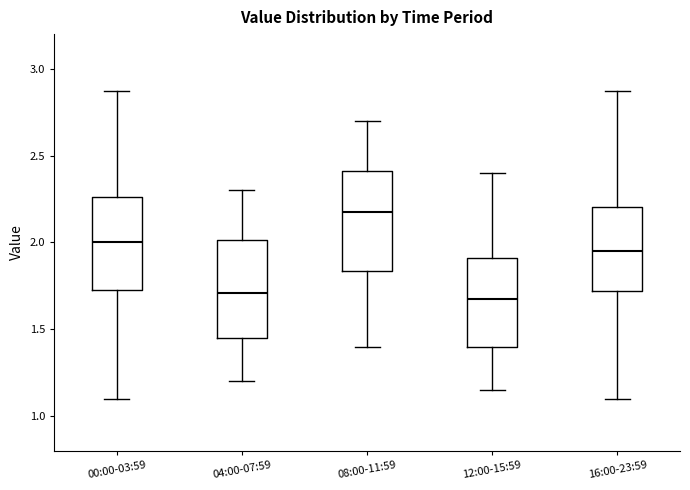

Where is the lower edge of the box for 08:00-11:59 on the y-axis? The values are not printed on the chart, so give them approximately, as read against the axis.

1.85